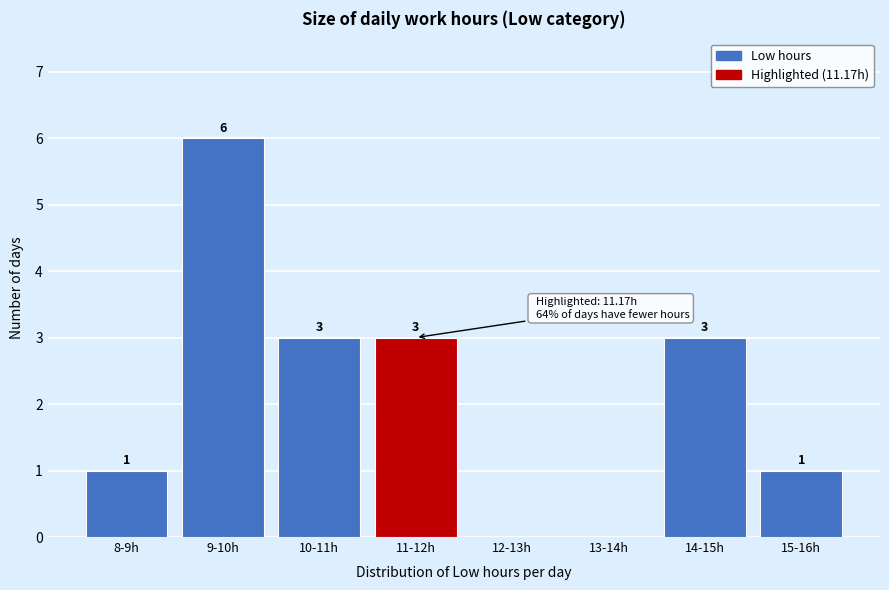

Reading left to right, what are all the values shown in this chart?

8-9h=1	9-10h=6	10-11h=3	11-12h=3	12-13h=0	13-14h=0	14-15h=3	15-16h=1